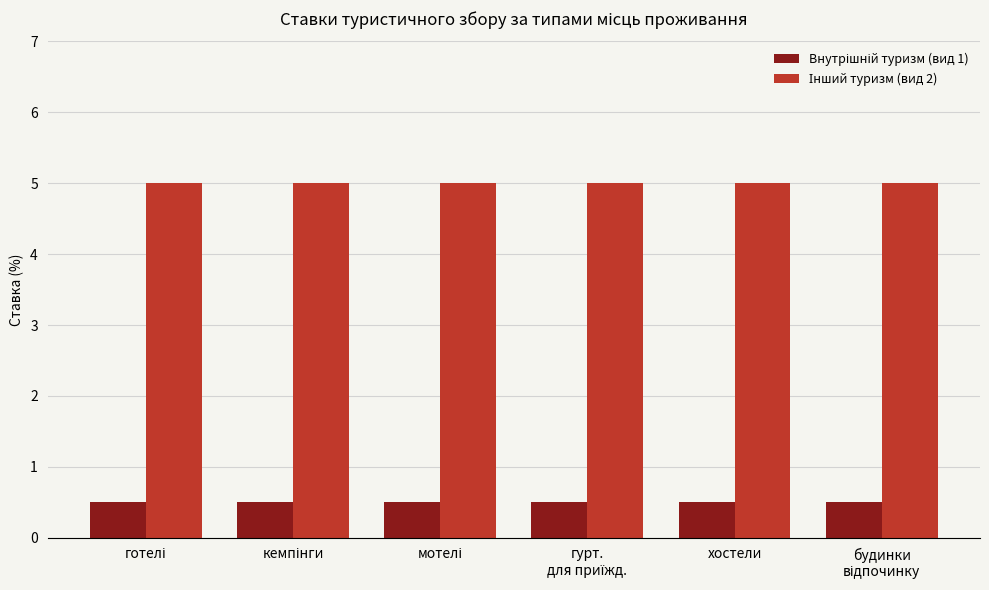

At how many categories does at least one series exceed 0?

6